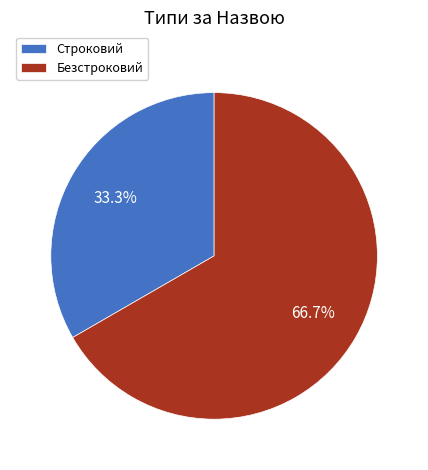

What is the ratio of the value at Строковий to the value at Безстроковий?

0.5